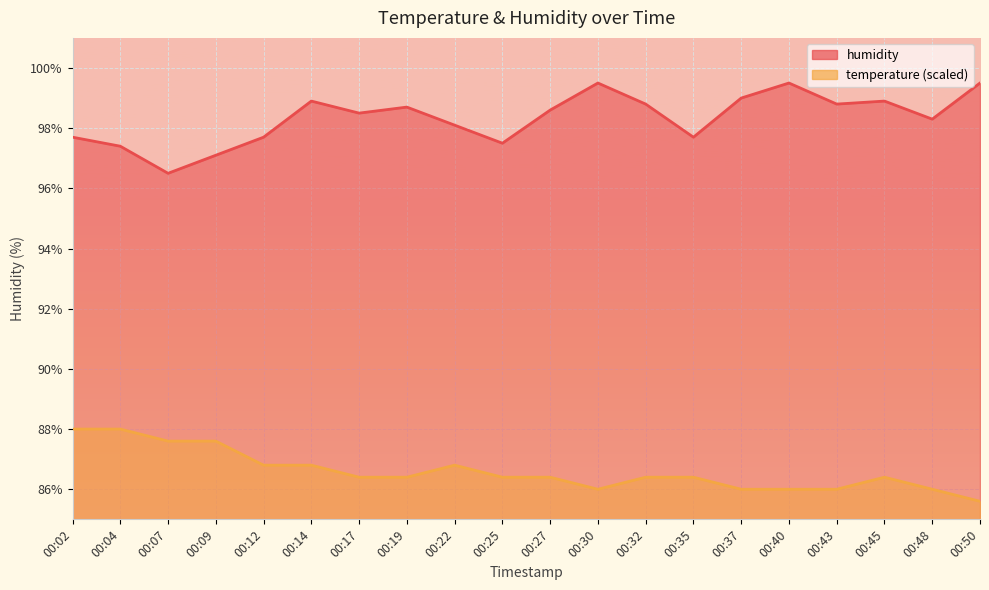

Reading left to right, list all the values displayed in this chart.

temperature: 00:02=88.0	00:04=88.0	00:07=87.6	00:09=87.6	00:12=86.8	00:14=86.8	00:17=86.4	00:19=86.4	00:22=86.8	00:25=86.4	00:27=86.4	00:30=86.0	00:32=86.4	00:35=86.4	00:37=86.0	00:40=86.0	00:43=86.0	00:45=86.4	00:48=86.0	00:50=85.6
humidity: 00:02=97.7	00:04=97.4	00:07=96.5	00:09=97.1	00:12=97.7	00:14=98.9	00:17=98.5	00:19=98.7	00:22=98.1	00:25=97.5	00:27=98.6	00:30=99.5	00:32=98.8	00:35=97.7	00:37=99.0	00:40=99.5	00:43=98.8	00:45=98.9	00:48=98.3	00:50=99.5